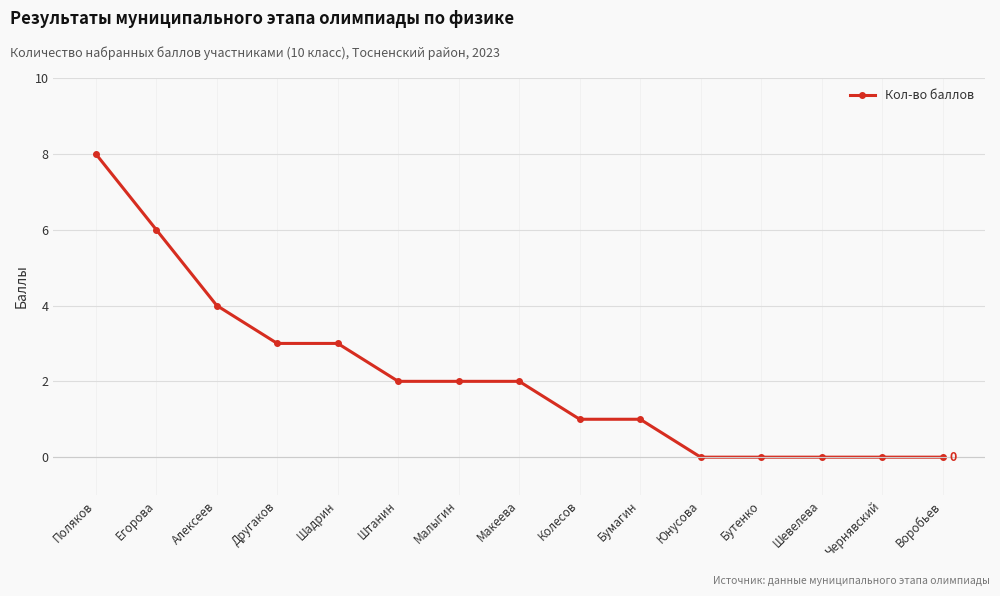

What is the difference between the maximum and minimum values?

8